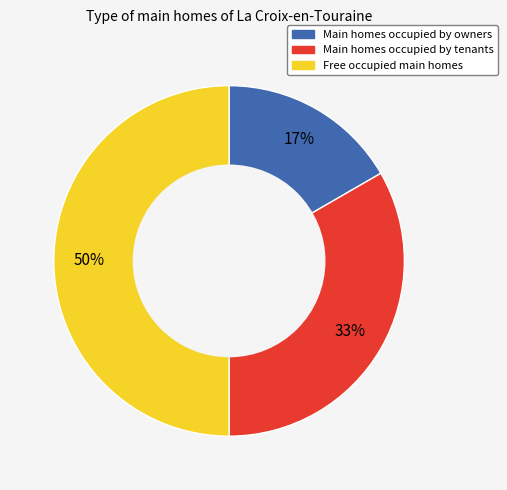

To the nearest percent, what is the difference between the largest and smallest slice percentages?

33%